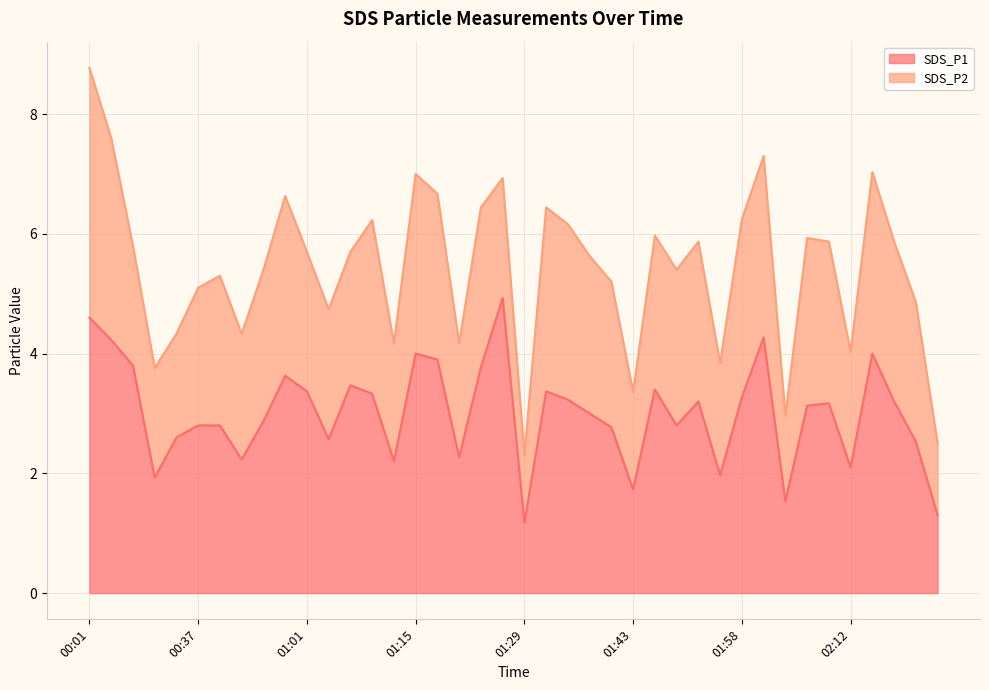

What is the minimum value shown in the chart?

1.2